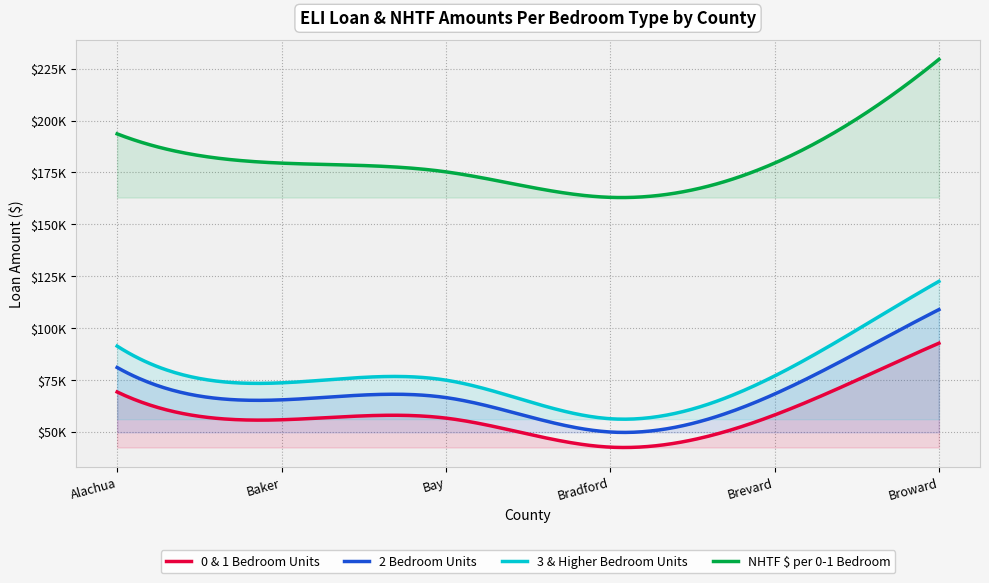

List the series in order of their peak value, highest first.

NHTF $ per 0-1 Bedroom, 3 & Higher Bedroom Units, 2 Bedroom Units, 0 & 1 Bedroom Units